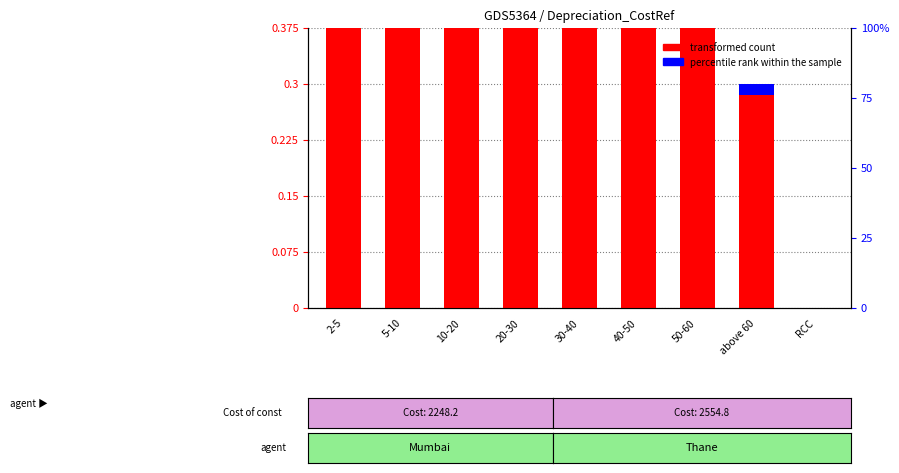

Which label corresponds to the largest value in the chart?

2-5